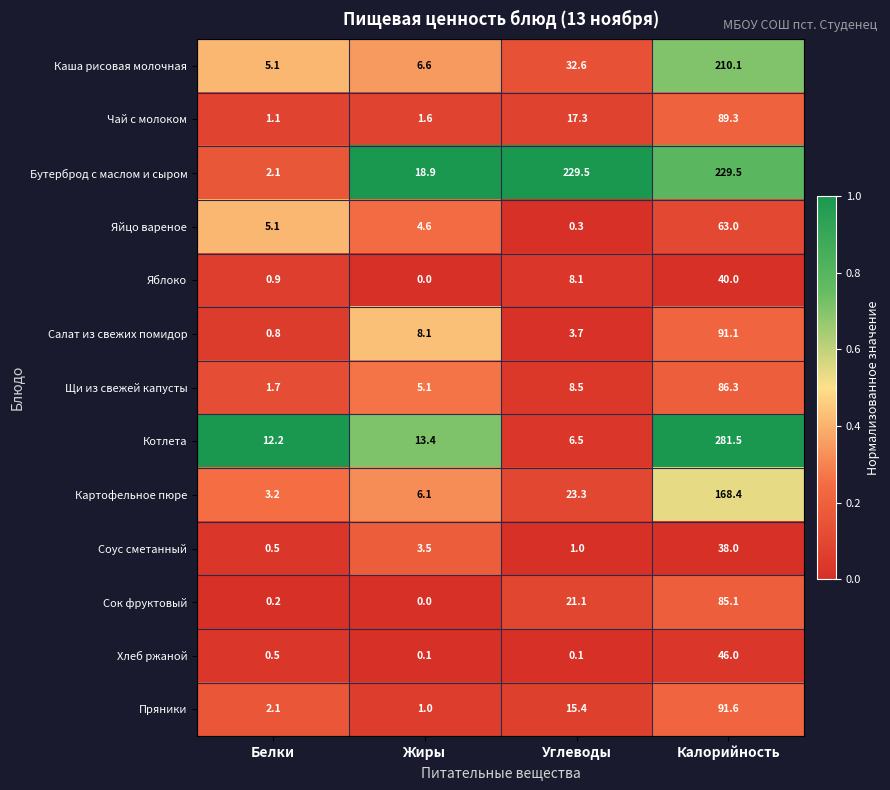

Which series changed the most between Белки and Калорийность?

Котлета